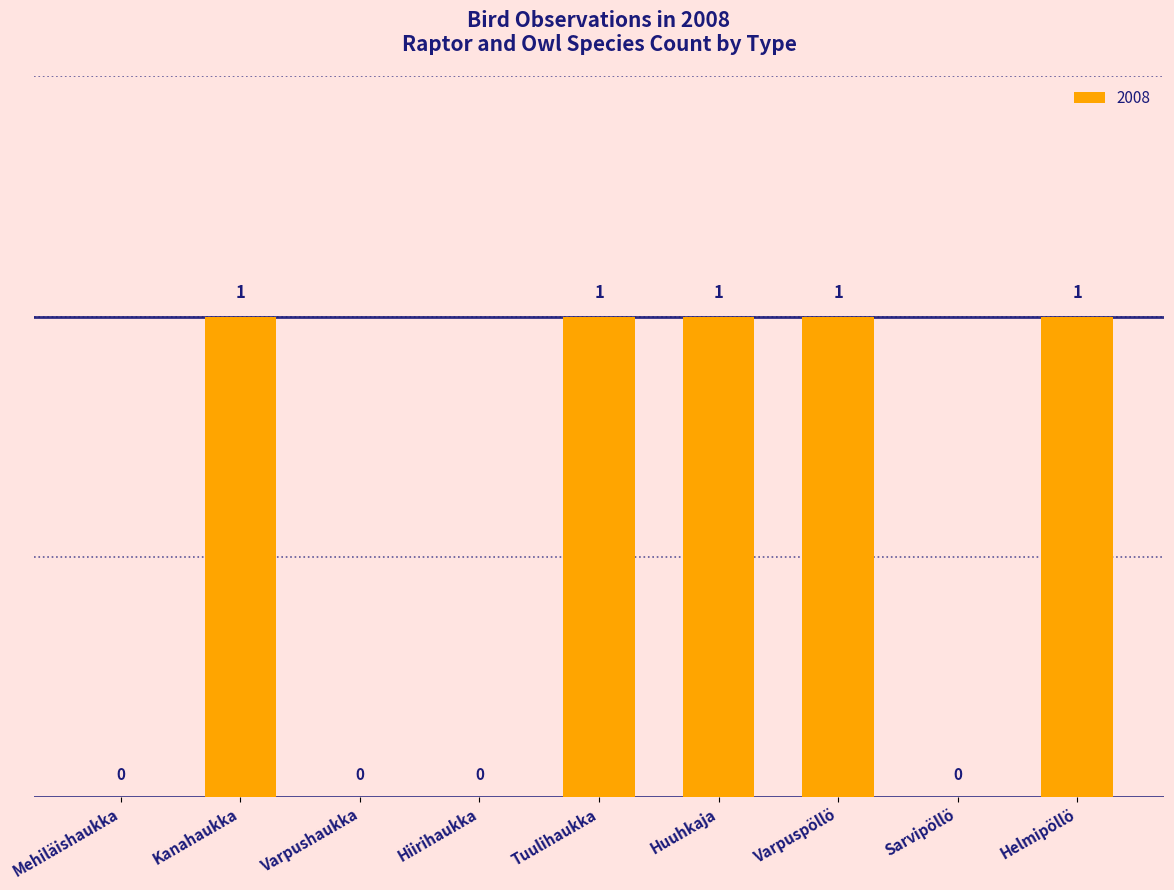

What is the sum of all values?

5